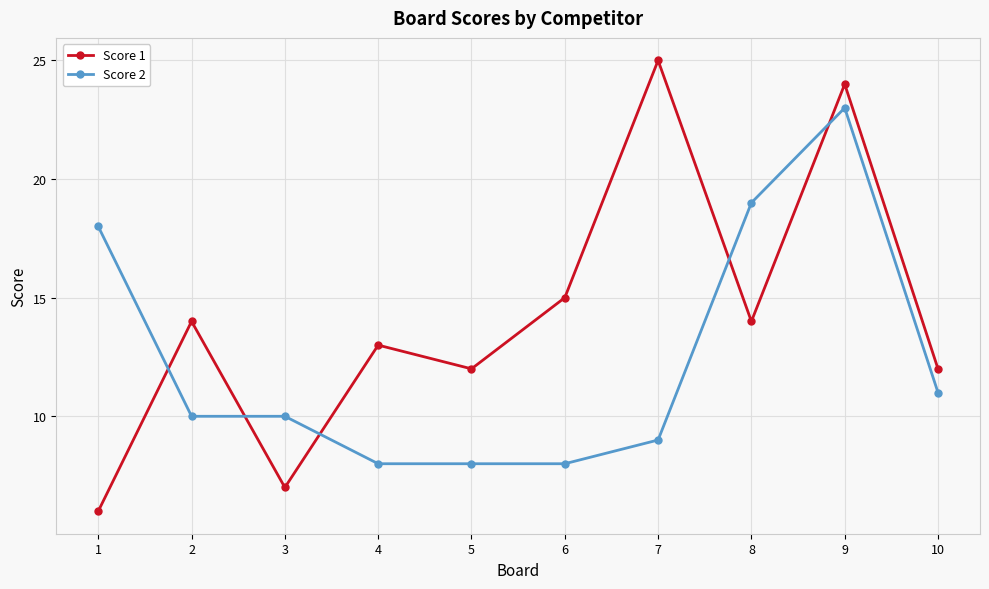

Where do Score 2 and Score 1 first cross each other?

1 and 2